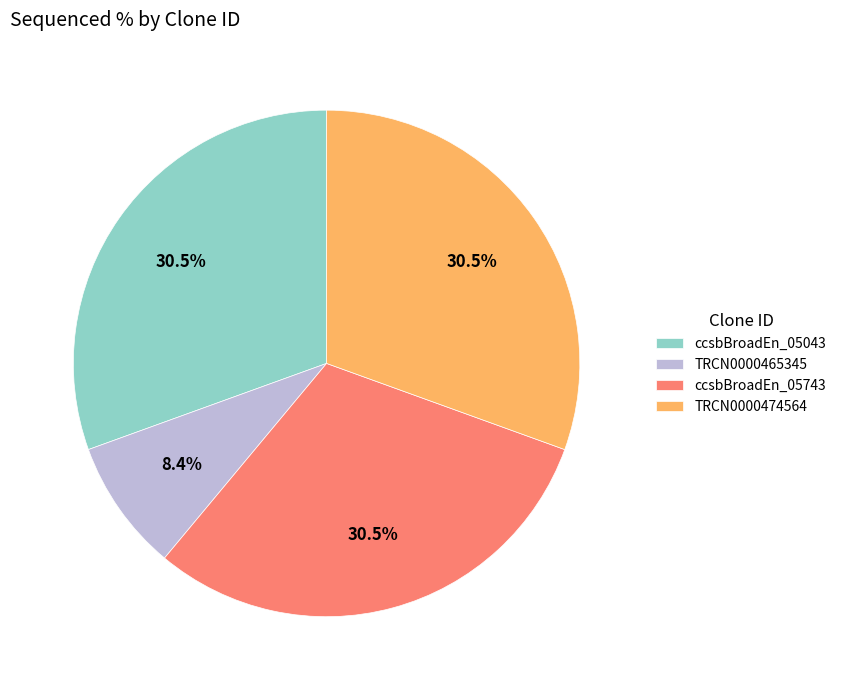

Which has a higher value, ccsbBroadEn_05043 or TRCN0000465345?

ccsbBroadEn_05043